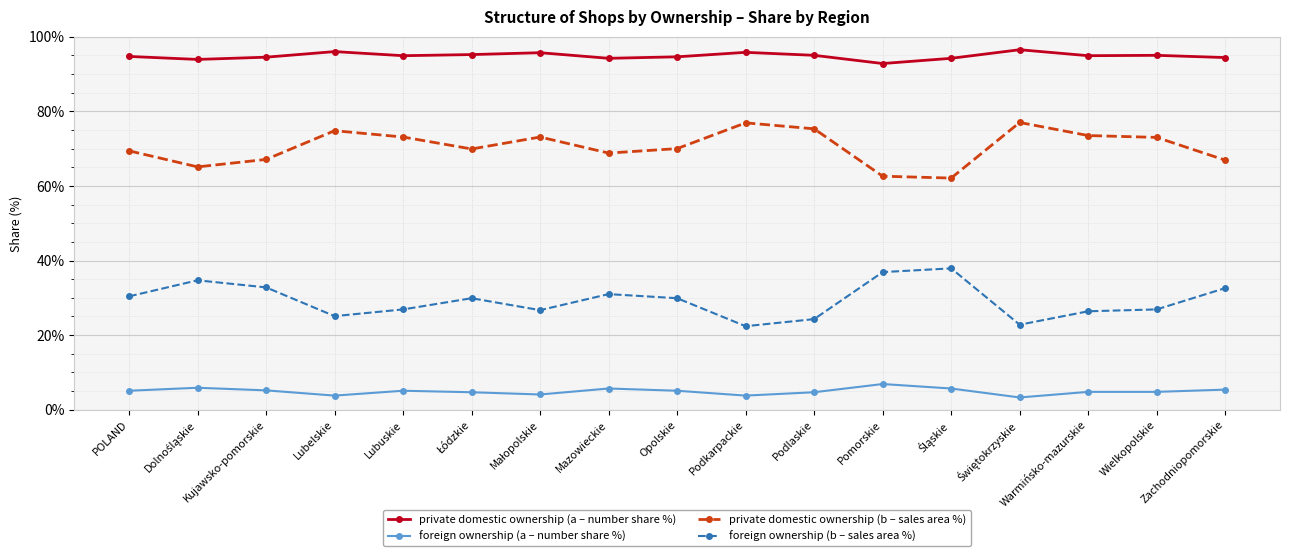

Count the number of categories in the chart.

17